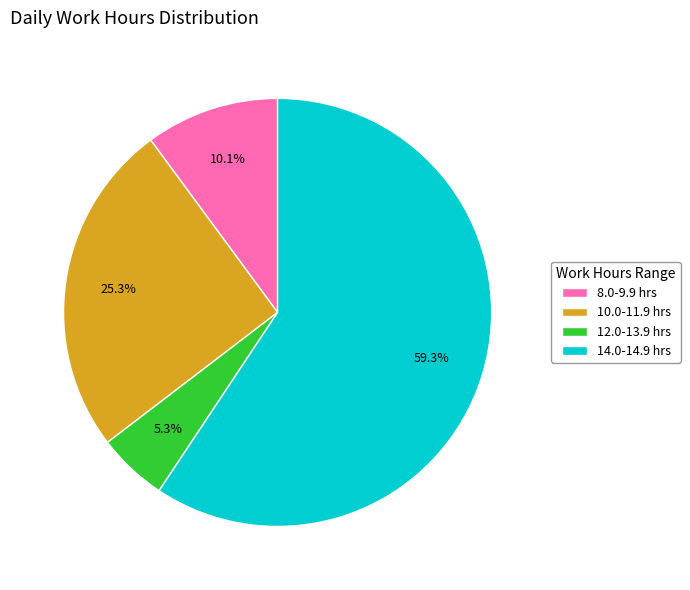

Rank the categories by value from highest to lowest.

14.0-14.9 hrs, 10.0-11.9 hrs, 8.0-9.9 hrs, 12.0-13.9 hrs